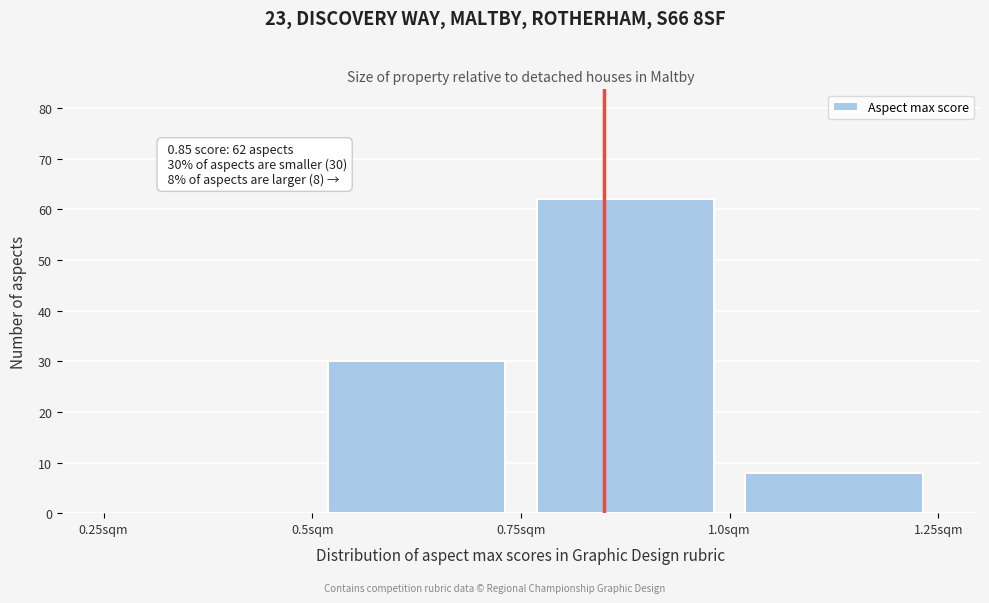

Over which range of the x-axis is the bar tallest?

0.75 to 1.00